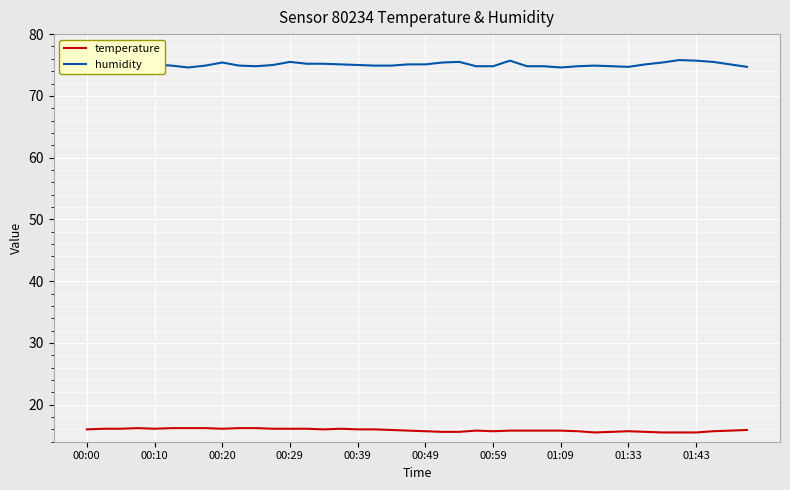

What is the difference between the maximum and second lowest values in the temperature series?

0.7